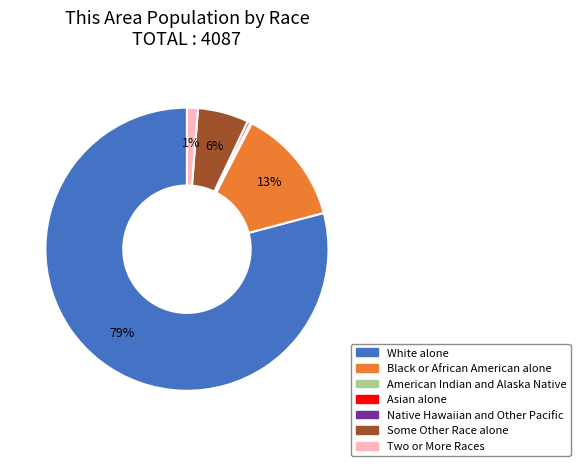

To the nearest percent, what is the average slice percentage?

14%